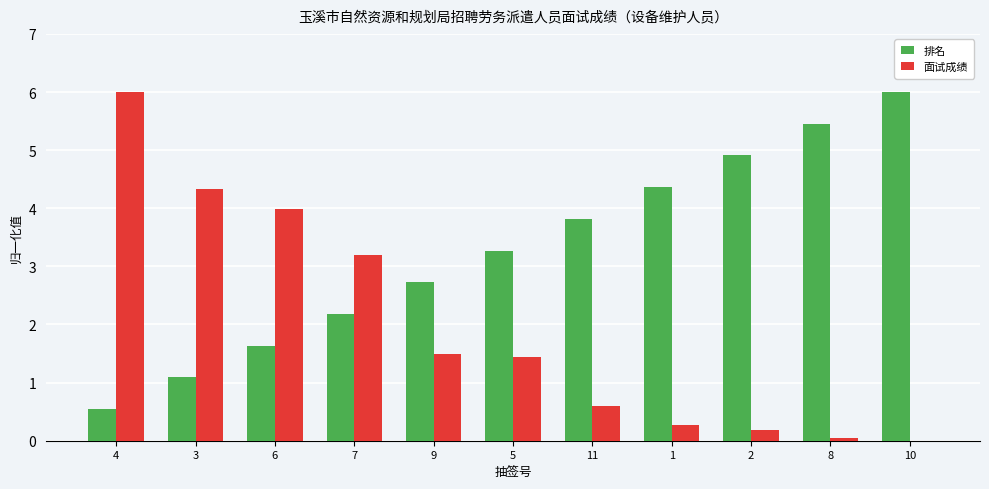

How many series are shown in this chart?

2